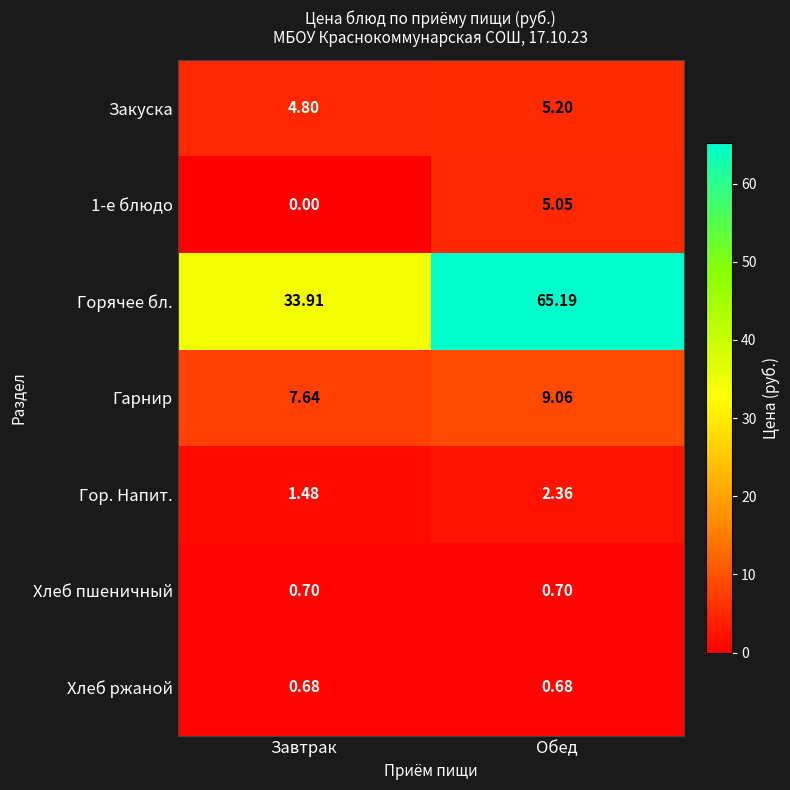

Between Завтрак and Обед, which series saw the biggest shift?

Горячее бл.